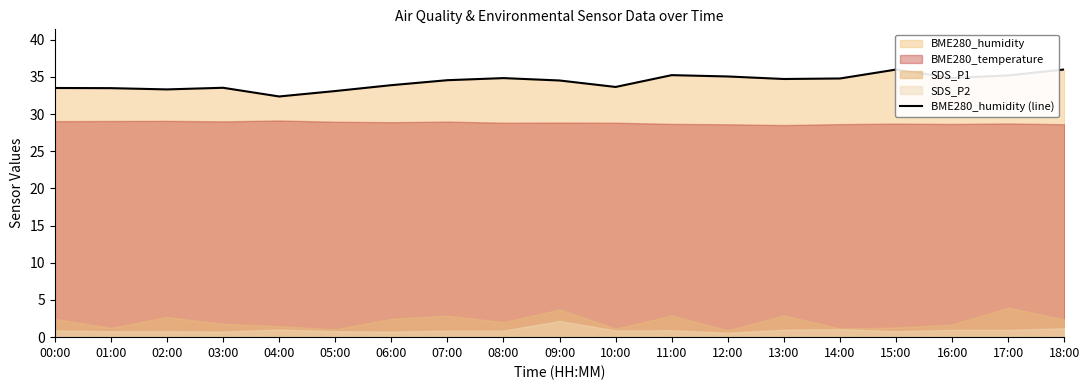

Rank the categories by value from highest to lowest.

18:00, 15:00, 11:00, 17:00, 12:00, 16:00, 08:00, 14:00, 13:00, 07:00, 09:00, 06:00, 10:00, 03:00, 00:00, 01:00, 02:00, 05:00, 04:00